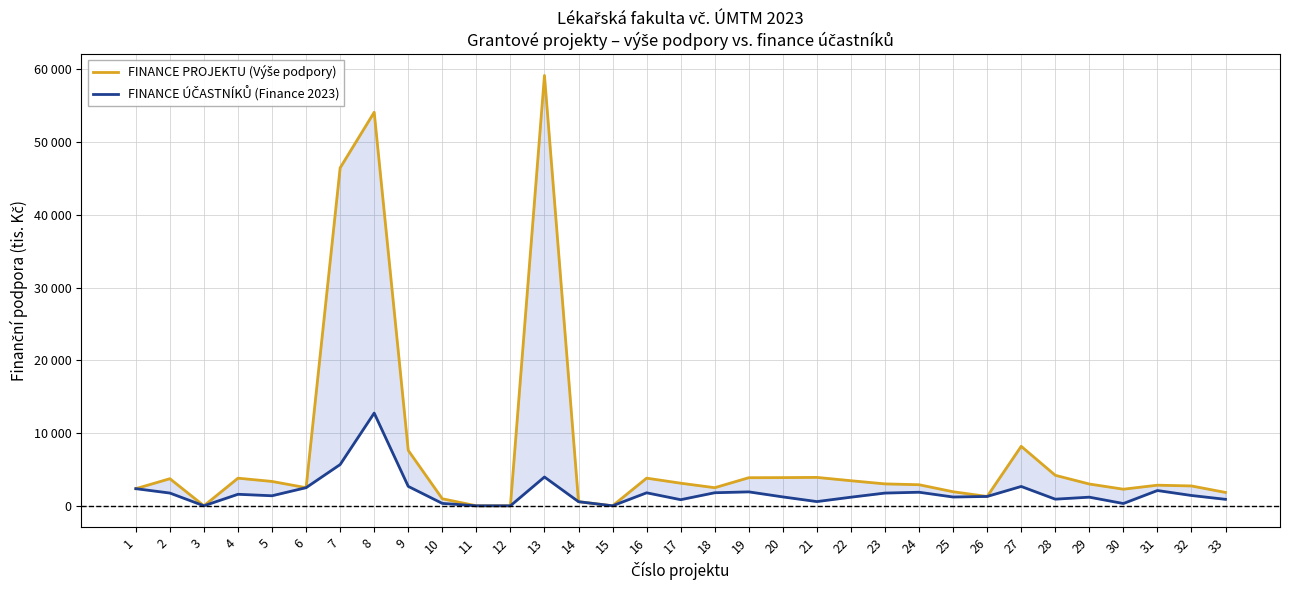

Rank the series by their maximum value, from highest to lowest.

FINANCE PROJEKTU (Výše podpory), FINANCE ÚČASTNÍKŮ (Finance 2023)